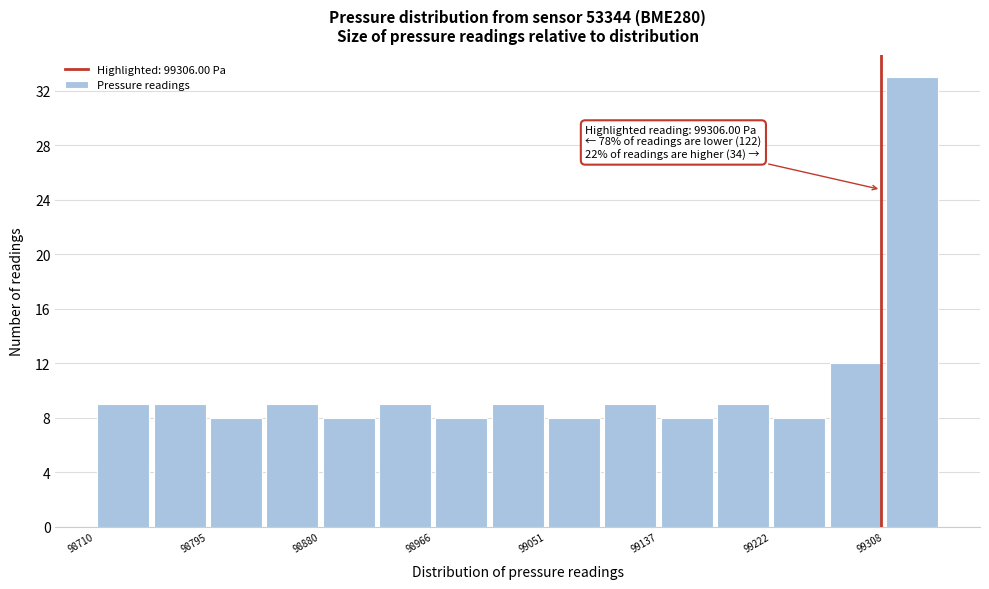

Which range on the x-axis has the tallest bar?

99310 to 99350